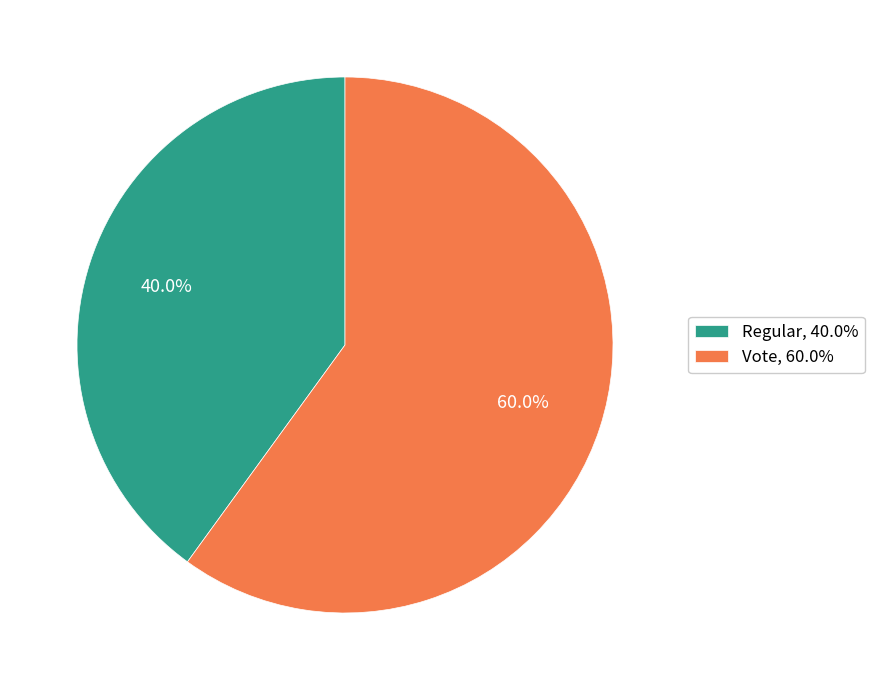

To the nearest percent, what is the average slice percentage?

50%